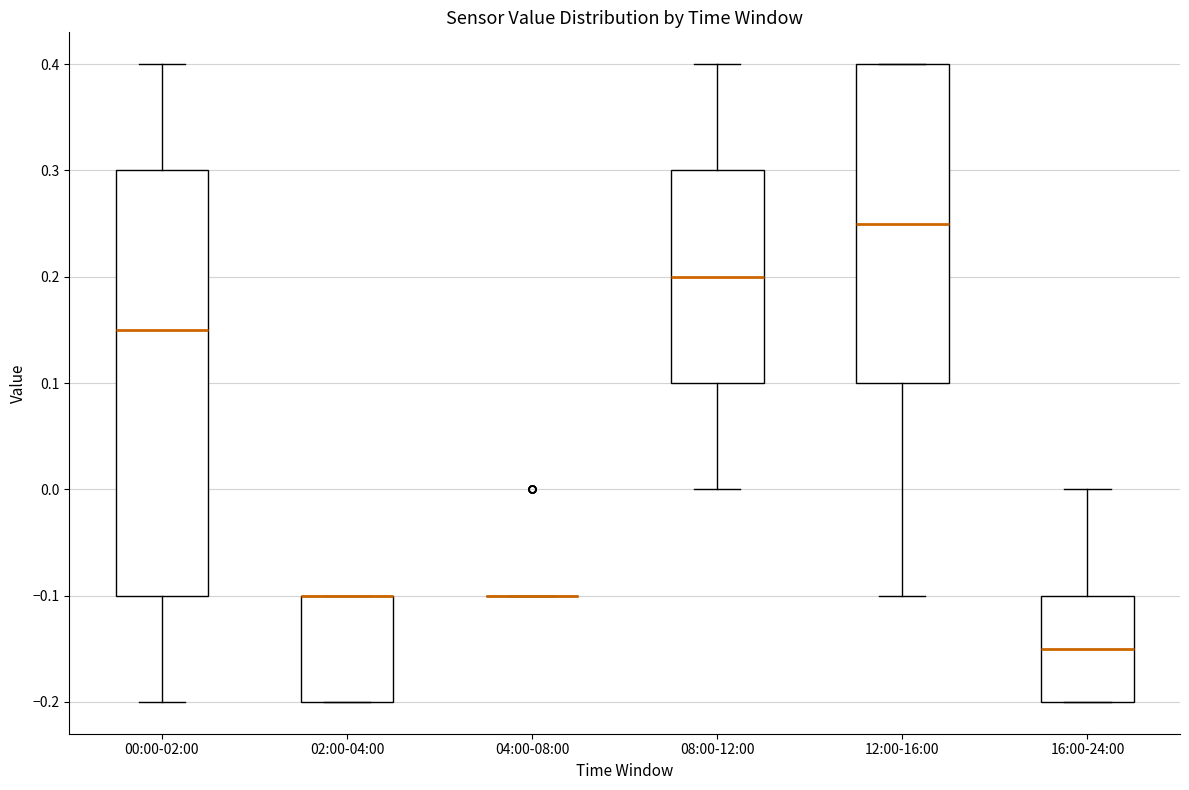

Where is the lower edge of the box for 02:00-04:00 on the y-axis? The values are not printed on the chart, so give them approximately, as read against the axis.

-0.20